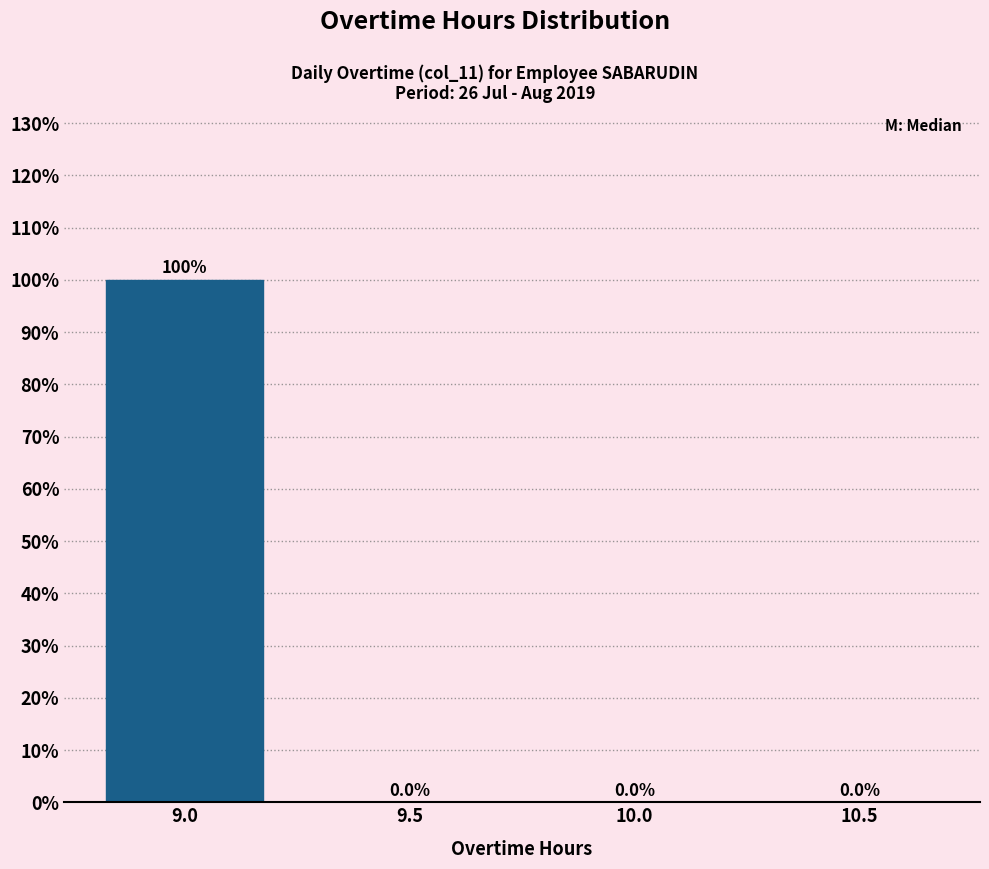

Reading left to right, what are all the values shown in this chart?

9.0=100	9.5=0	10.0=0	10.5=0